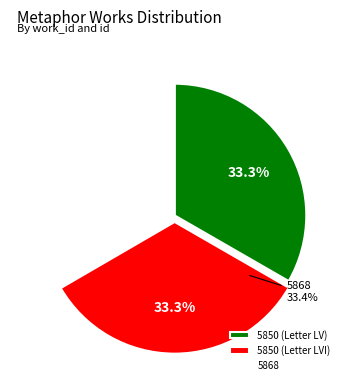

What percentage is NOT represented by 5850 (Letter LVI)?

66.7%